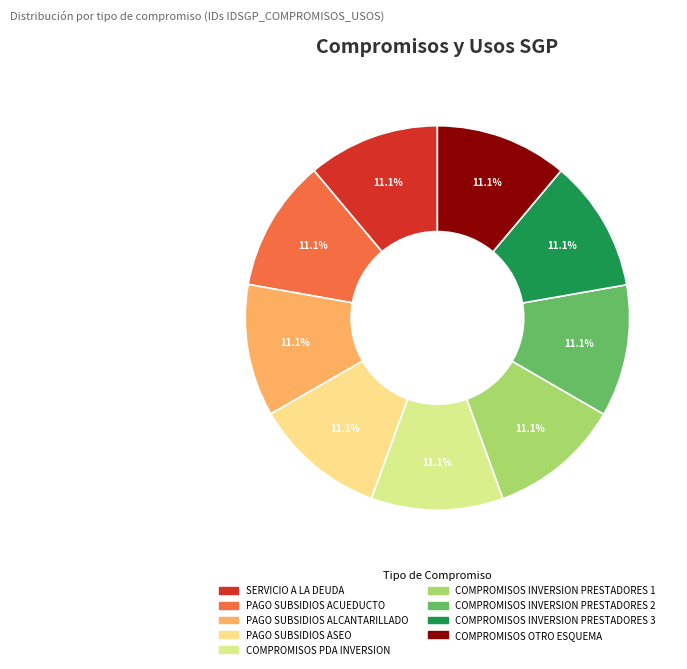

How many segments does this pie chart have?

9